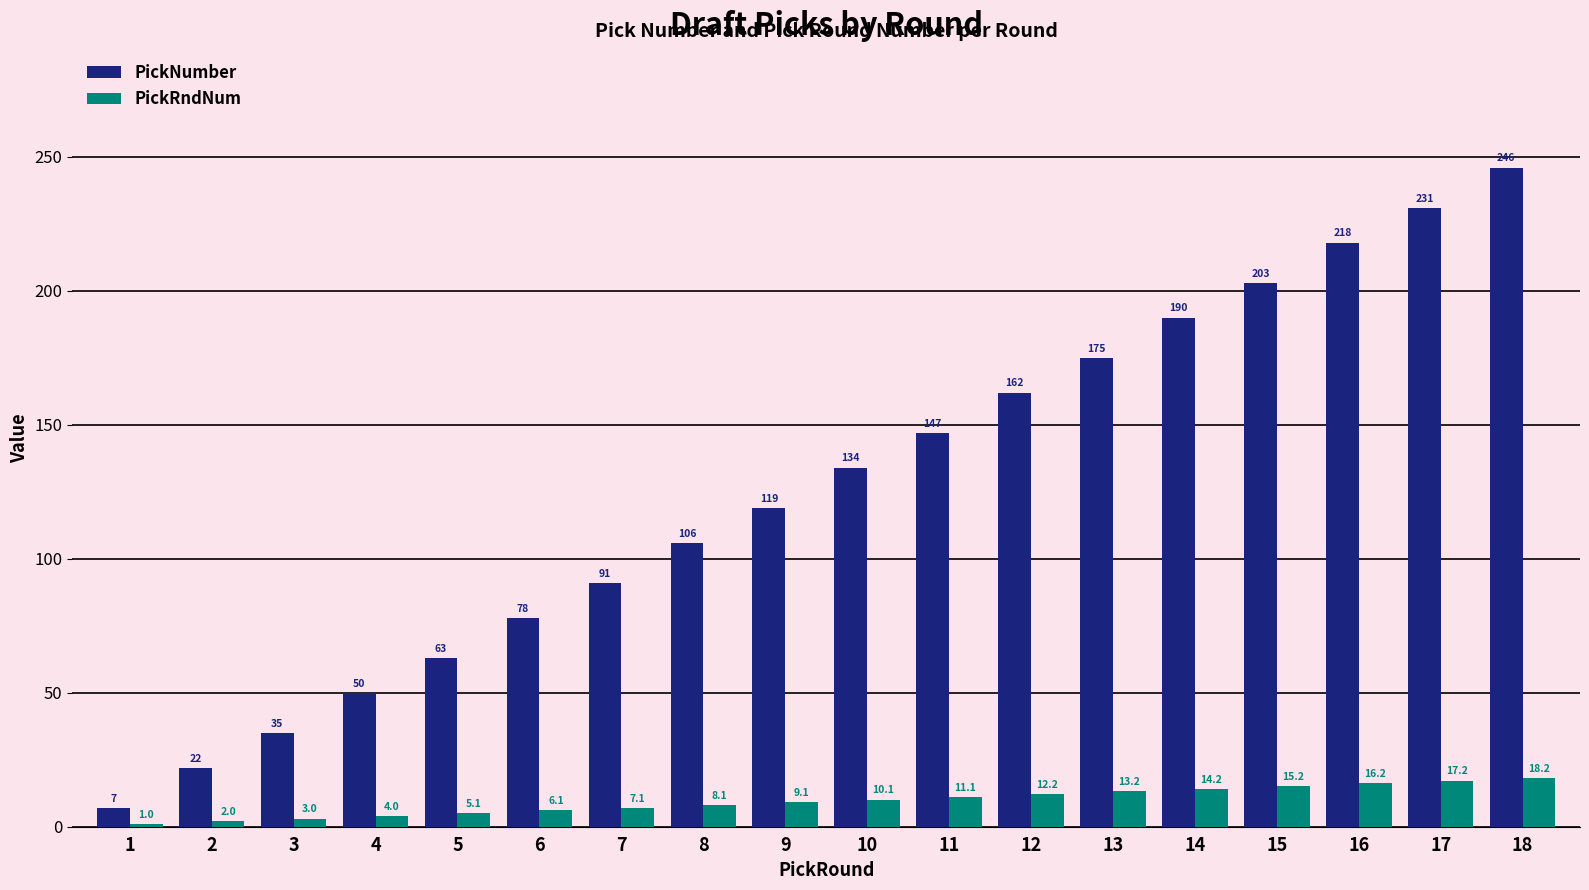

At how many categories does at least one series exceed 57?

14